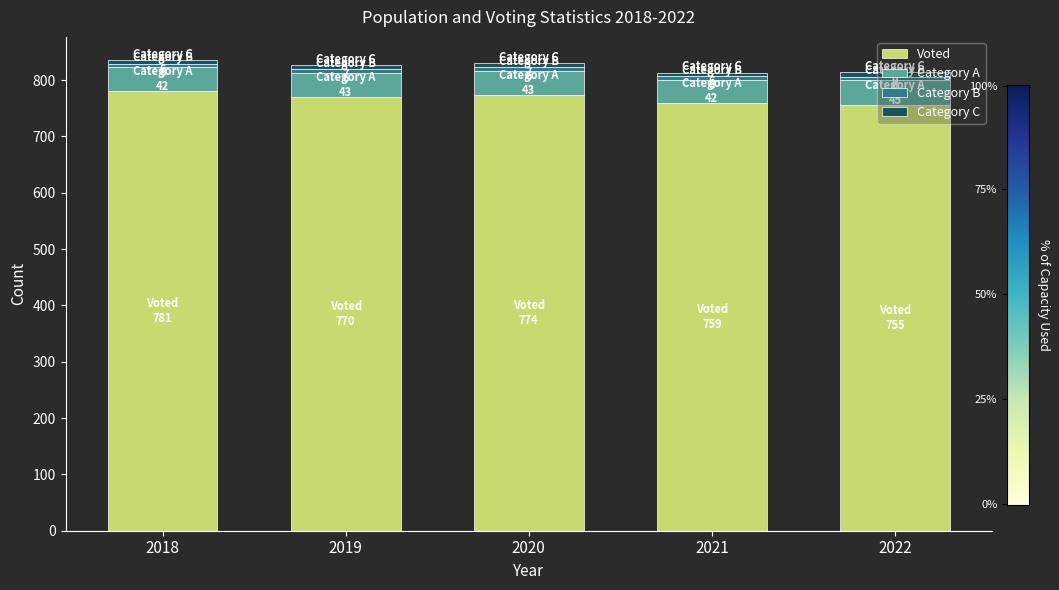

True or false: Voted has a value of 492 at 2019.

False